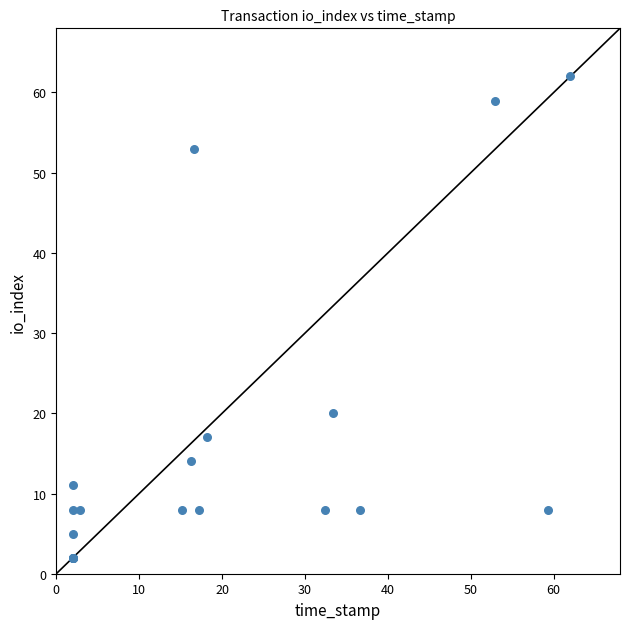

What Y value in the scatter plot is closest to 32?

20